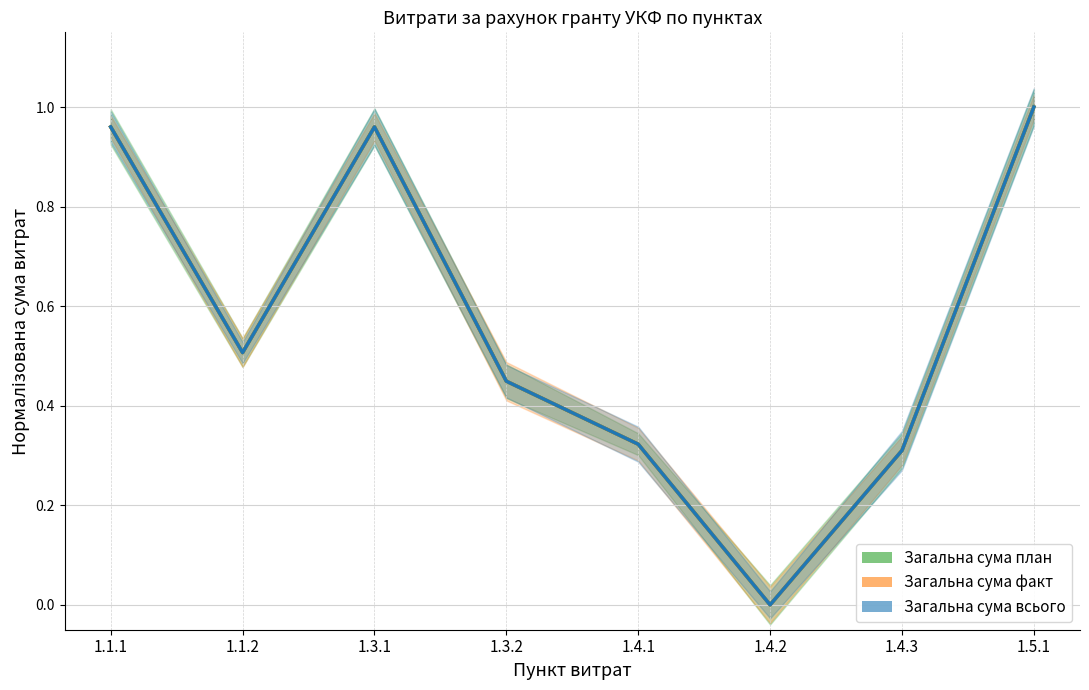

Rank the categories by Загальна сума факт value from lowest to highest.

1.4.2, 1.4.3, 1.4.1, 1.3.2, 1.1.2, 1.1.1, 1.3.1, 1.5.1